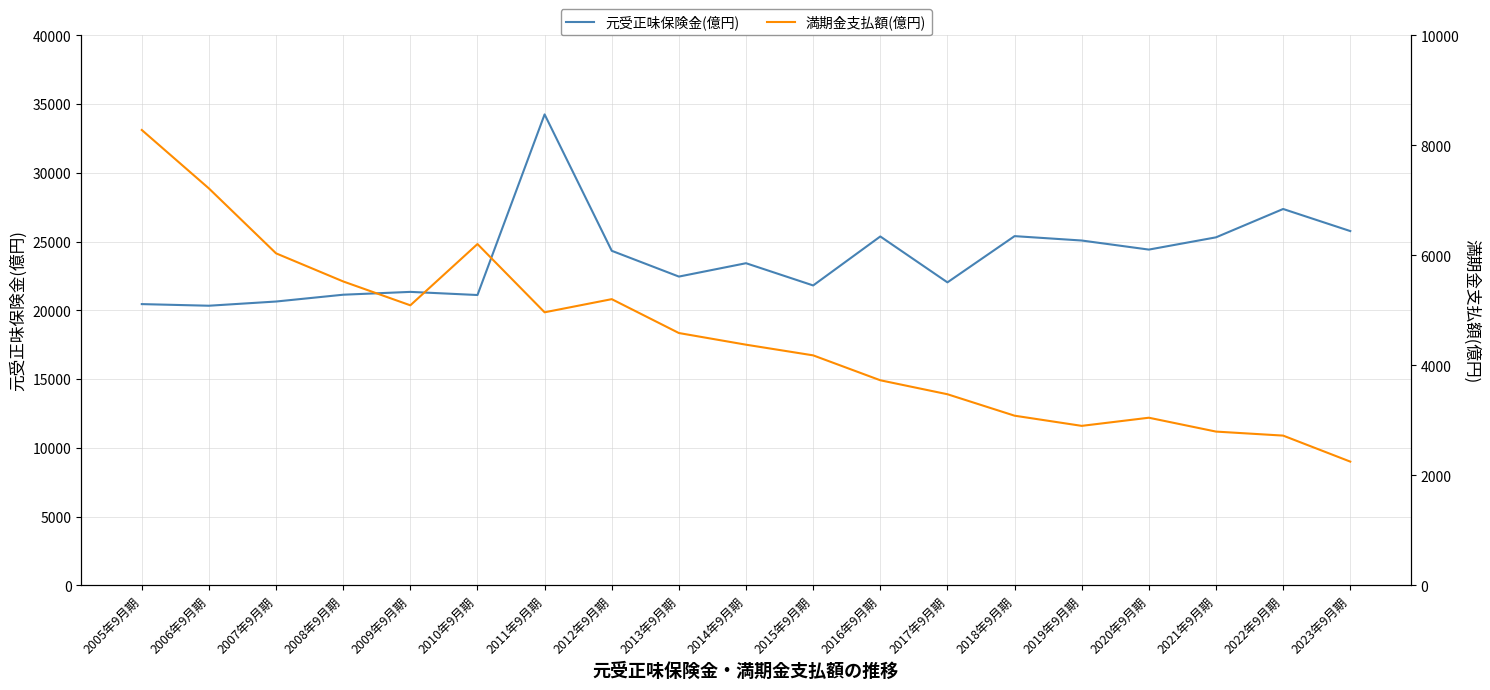

Is it true that 元受正味保険金(億円) equals 33994 at 2013年9月期?

False